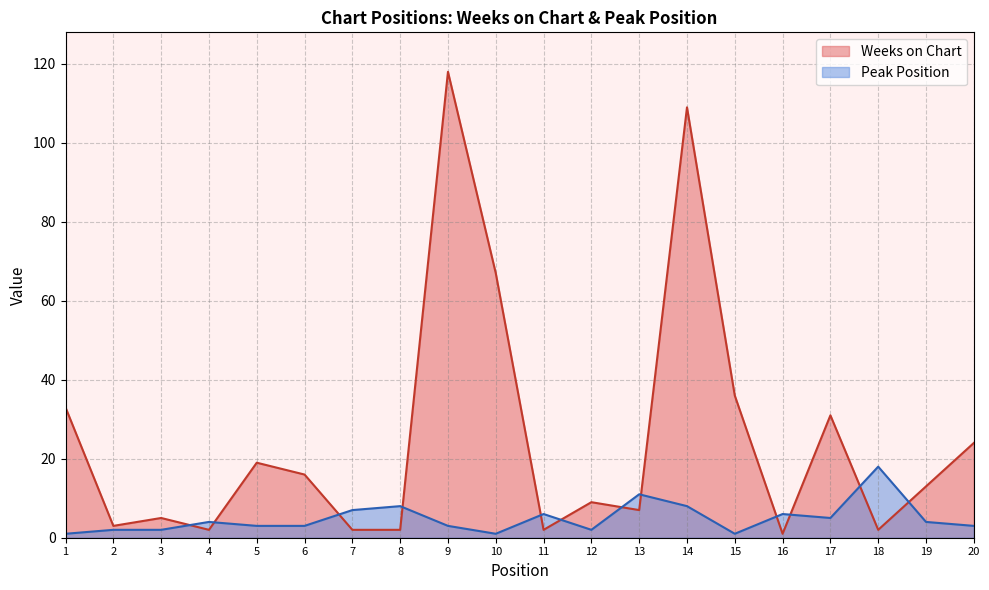

What is the total value across all series at 7?

9